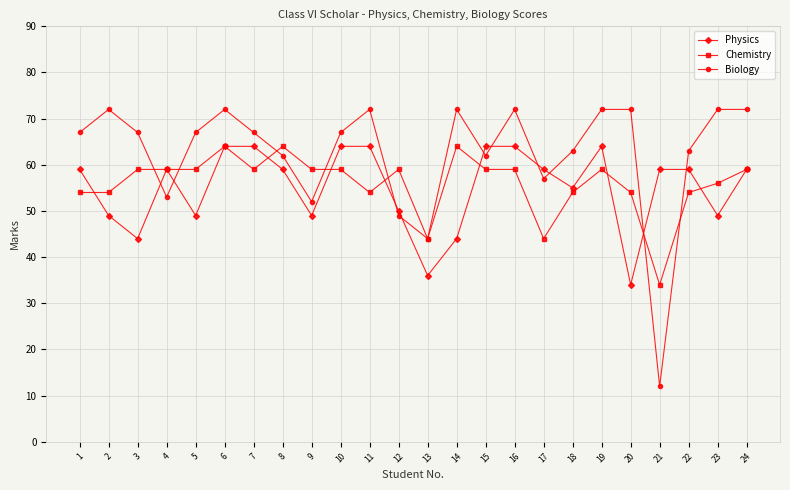

Where is the first local maximum for Physics?

4